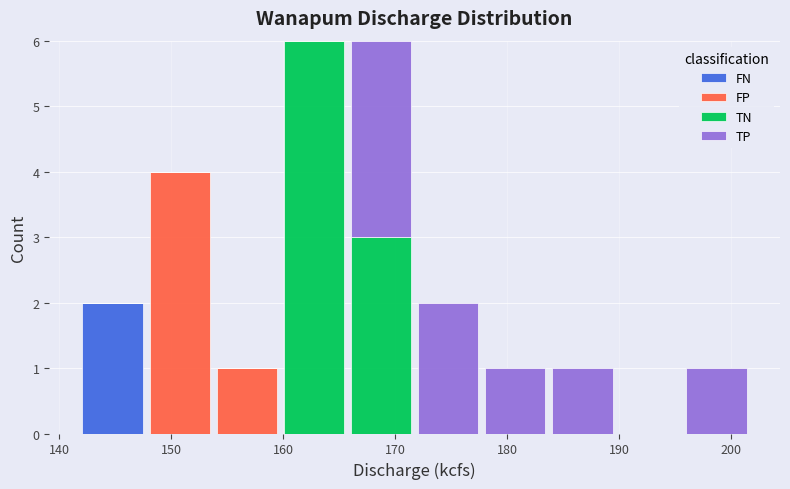

Reading left to right, list every stacked bar in this chart as the range it spans on the x-axis followed by its total height. Neither the bar edges nor the heights are printed on the chart, so give them approximately, as read against the axes.

142 to 148: 2
148 to 154: 4
154 to 160: 1
160 to 166: 6
166 to 172: 6
172 to 178: 2
178 to 184: 1
184 to 190: 1
190 to 196: 0
196 to 202: 1